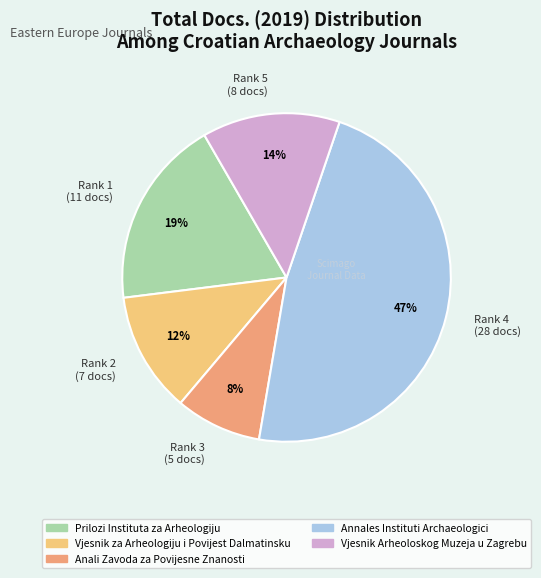

To the nearest percent, what is the difference between the largest and smallest slice percentages?

39%